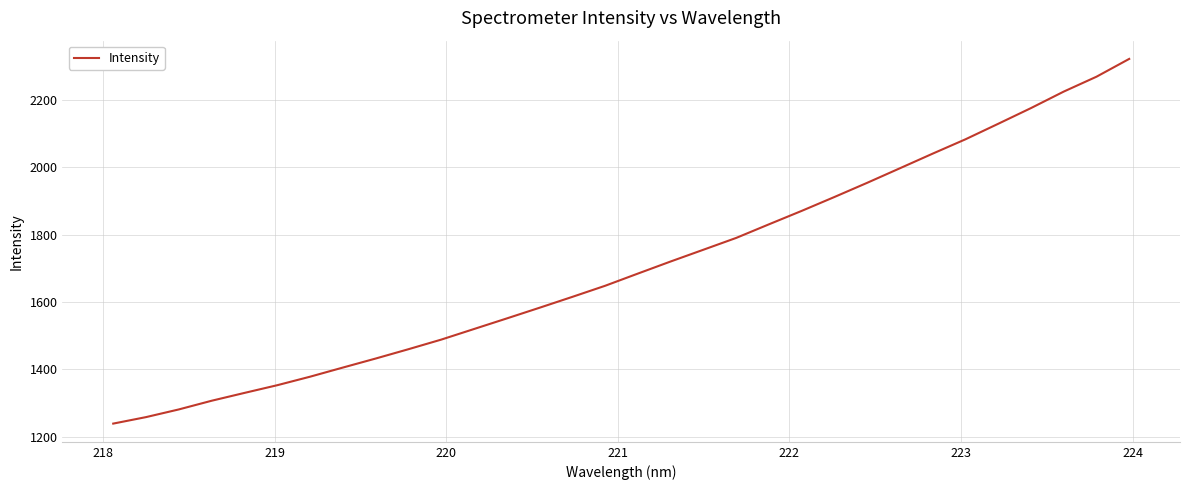

What is the minimum value shown in the chart?

1238.6